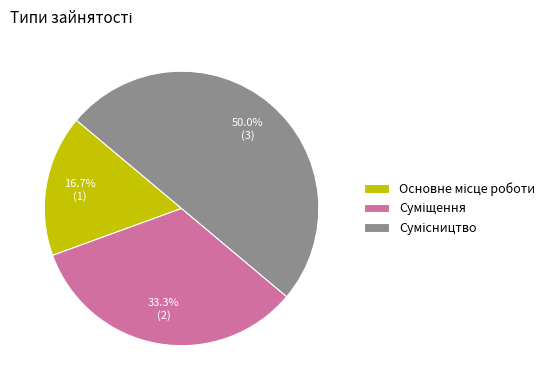

To the nearest percent, what is the difference between the Сумісництво and Суміщення slice percentages?

17%